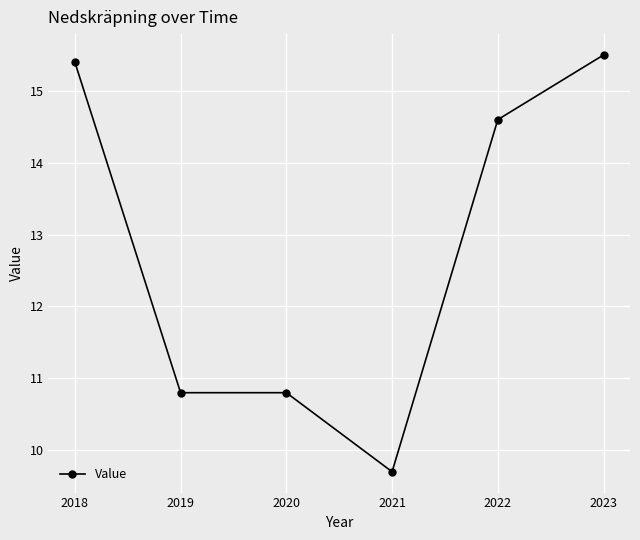

True or false: the data has more than 2 interior local peaks.

False